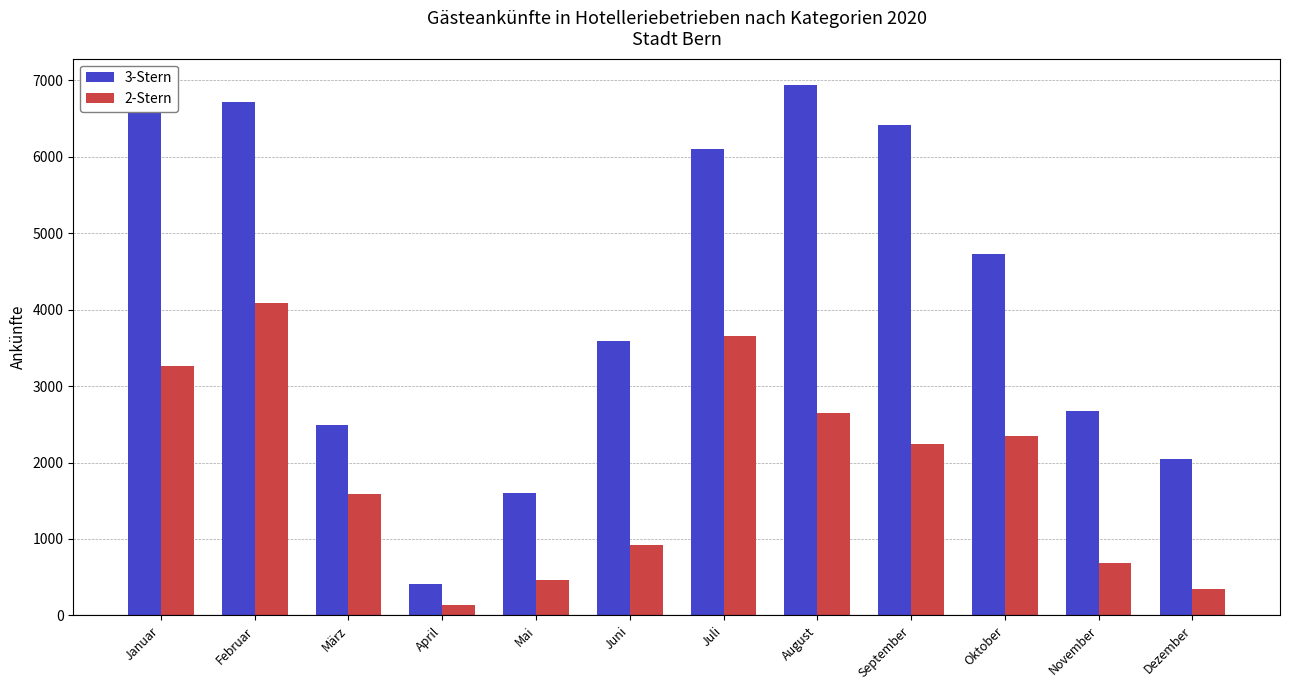

Is the value of 3-Stern at Februar greater than the value of 2-Stern at April?

Yes